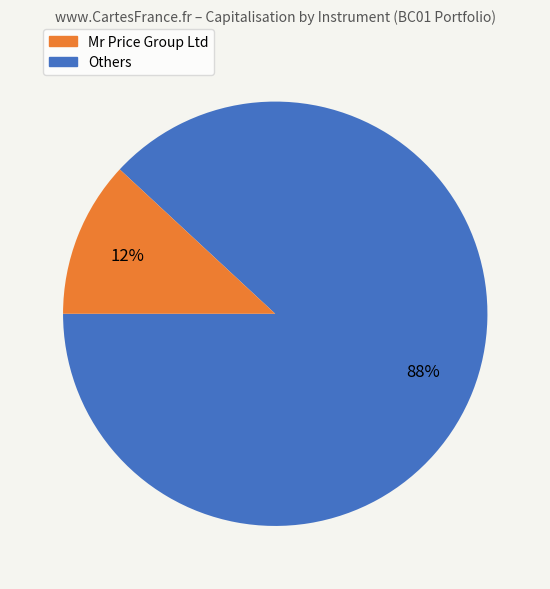

To the nearest percent, what is the average slice percentage?

50%